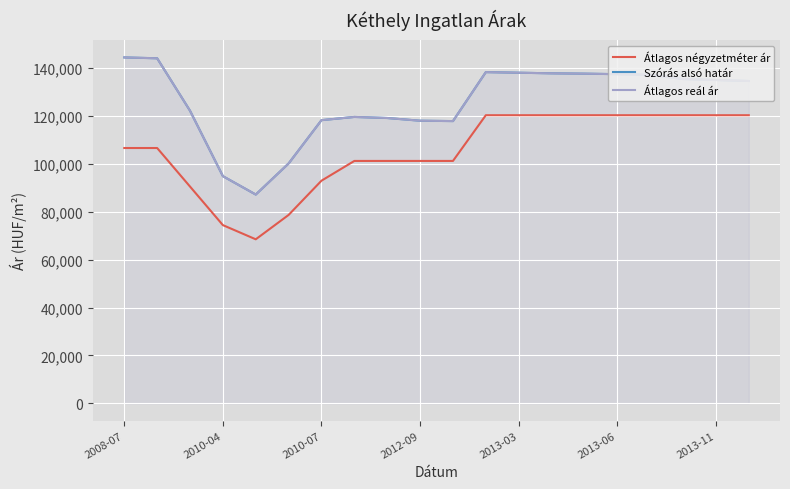

List the series in order of their peak value, lowest first.

Átlagos négyzetméter ár, Szórás alsó határ, Átlagos reál ár